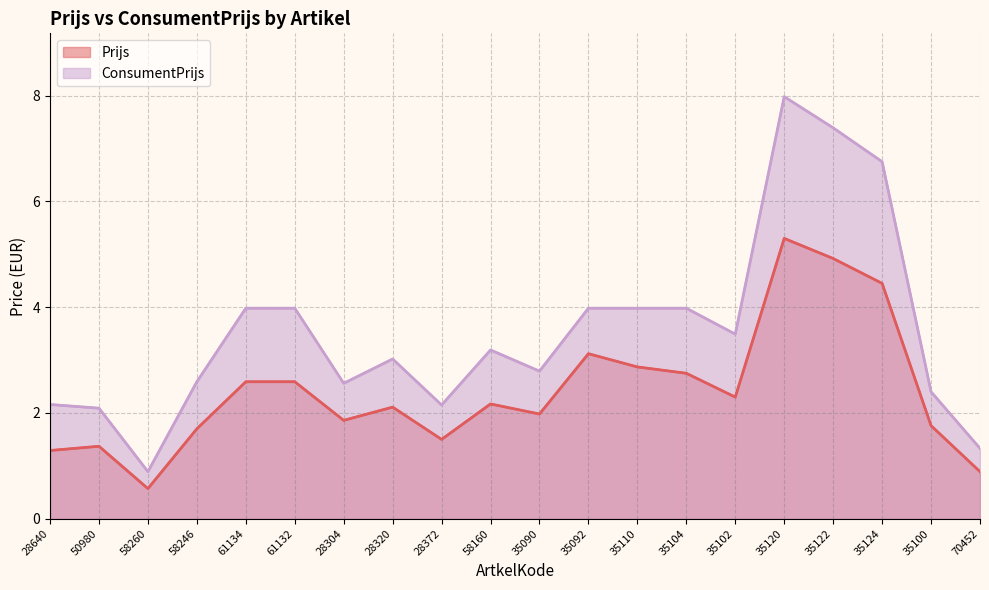

True or false: ConsumentPrijs has more than 2 points higher than both neighbors.

True